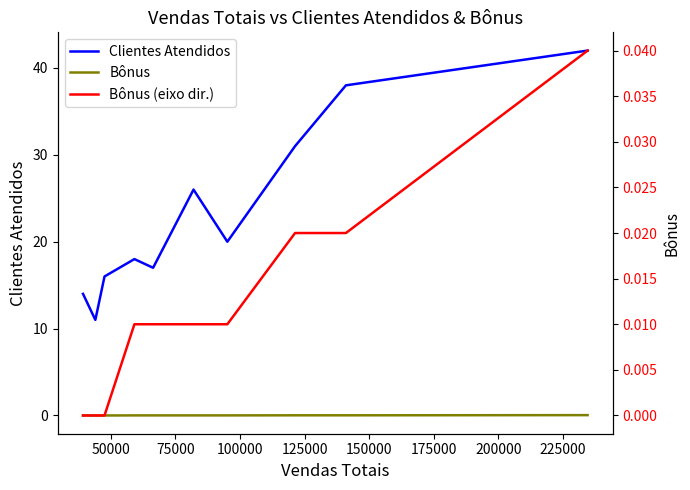

Which series has the largest total across all categories?

Clientes Atendidos